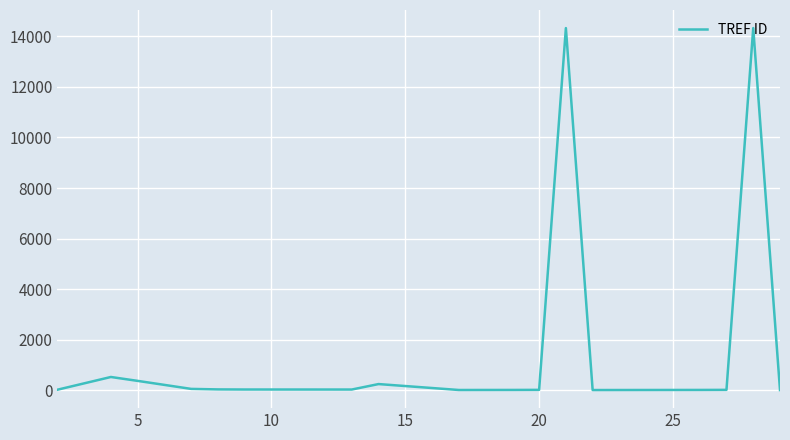

What is the greatest value displayed?

14320